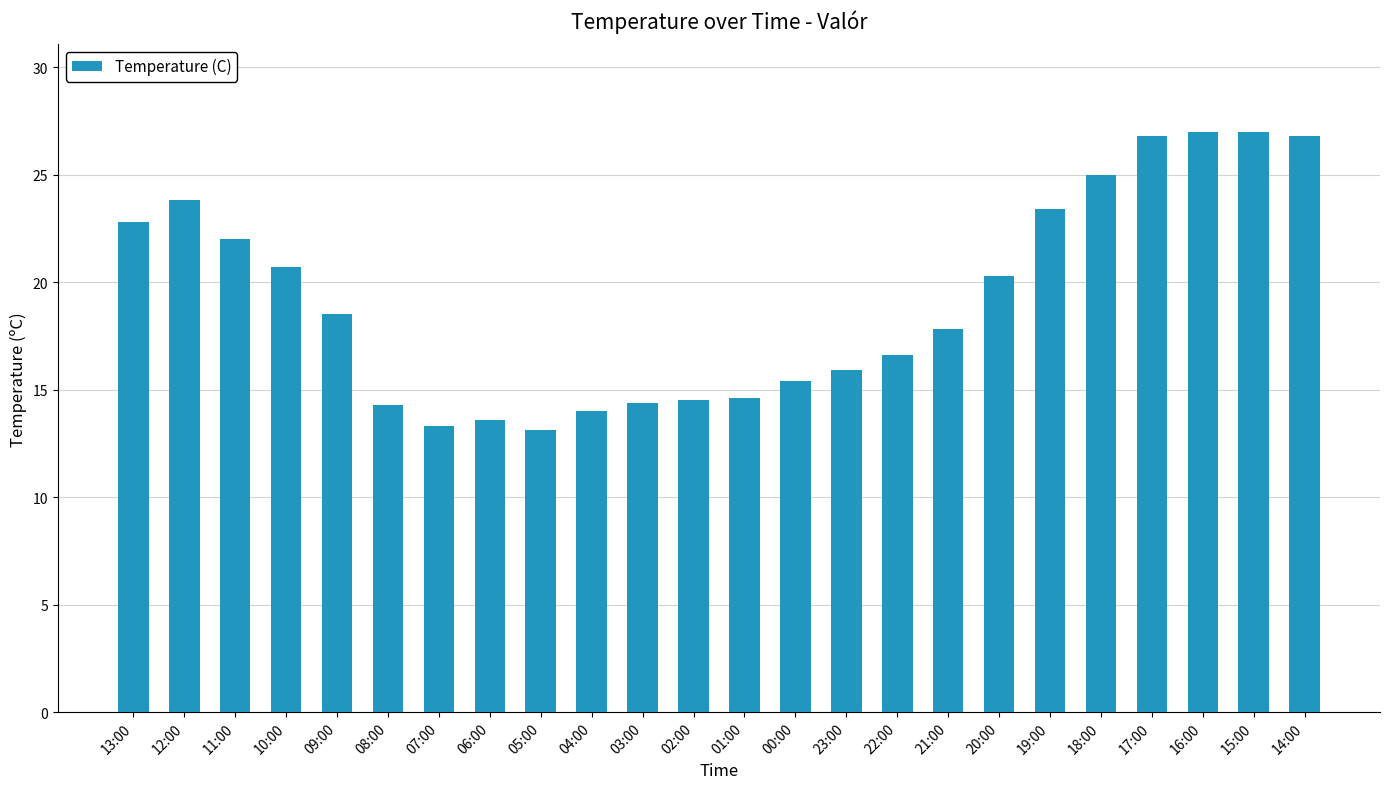

Where is the data nearest to the value 20?

20:00